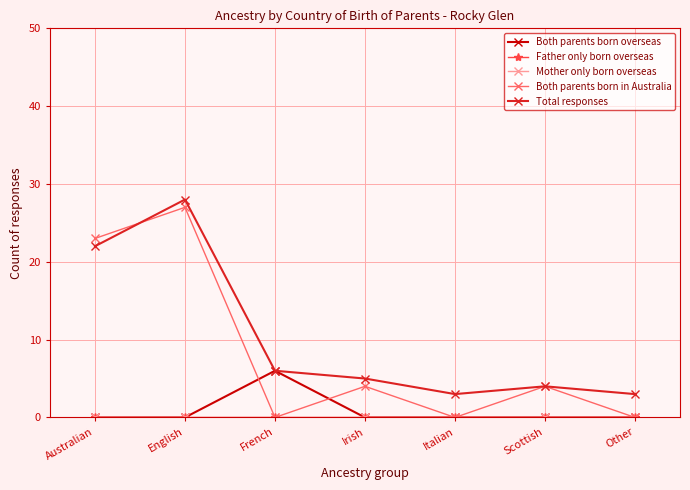

Which category has the lowest value in the Both parents born in Australia series?

French